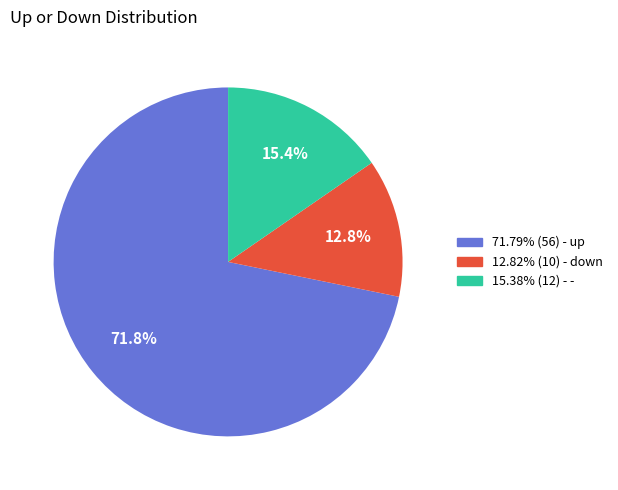

Is there any slice that represents more than half of the pie?

Yes